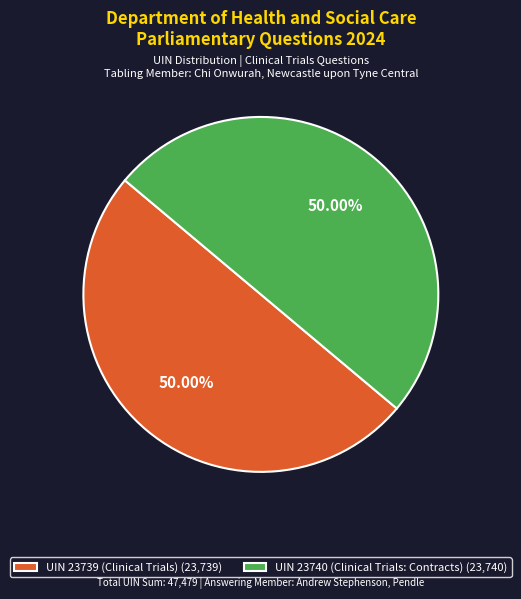

Count the number of slices in the pie.

2